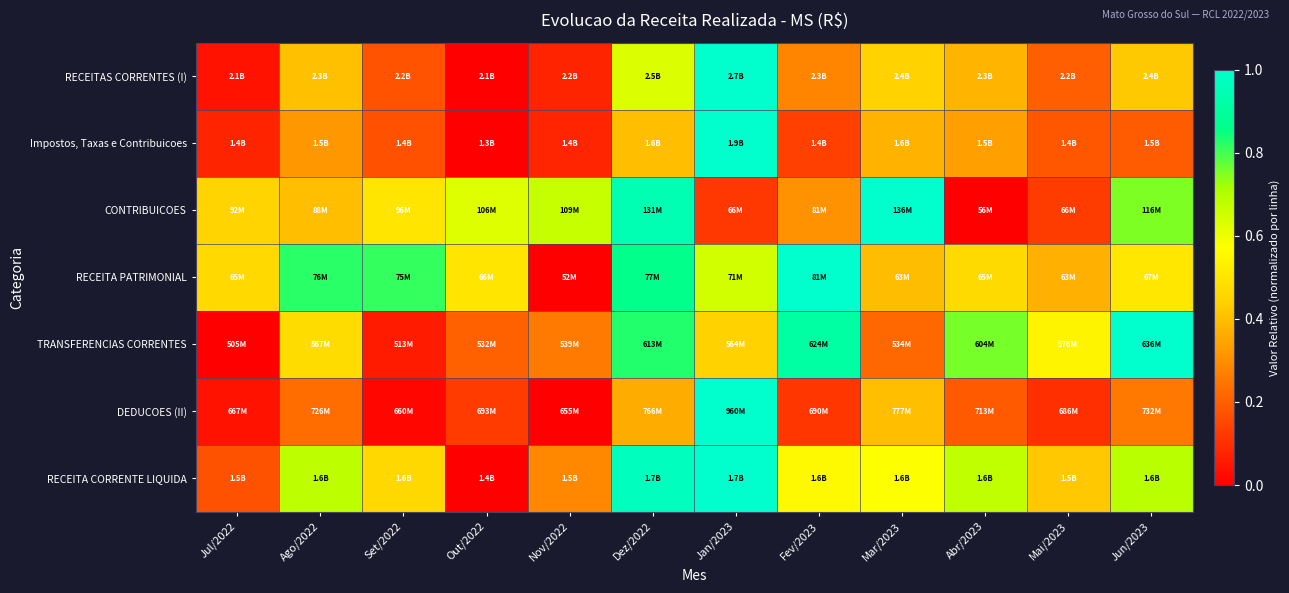

Count the number of categories in the chart.

12